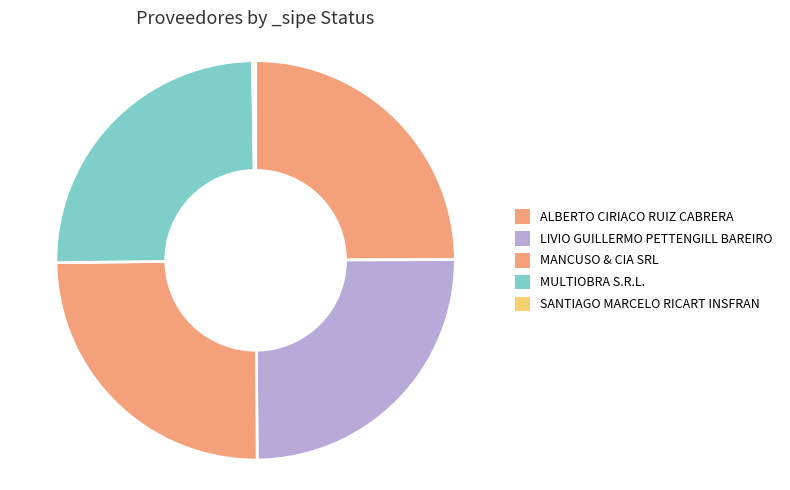

True or false: MULTIOBRA S.R.L. accounts for 25% of the total.

True